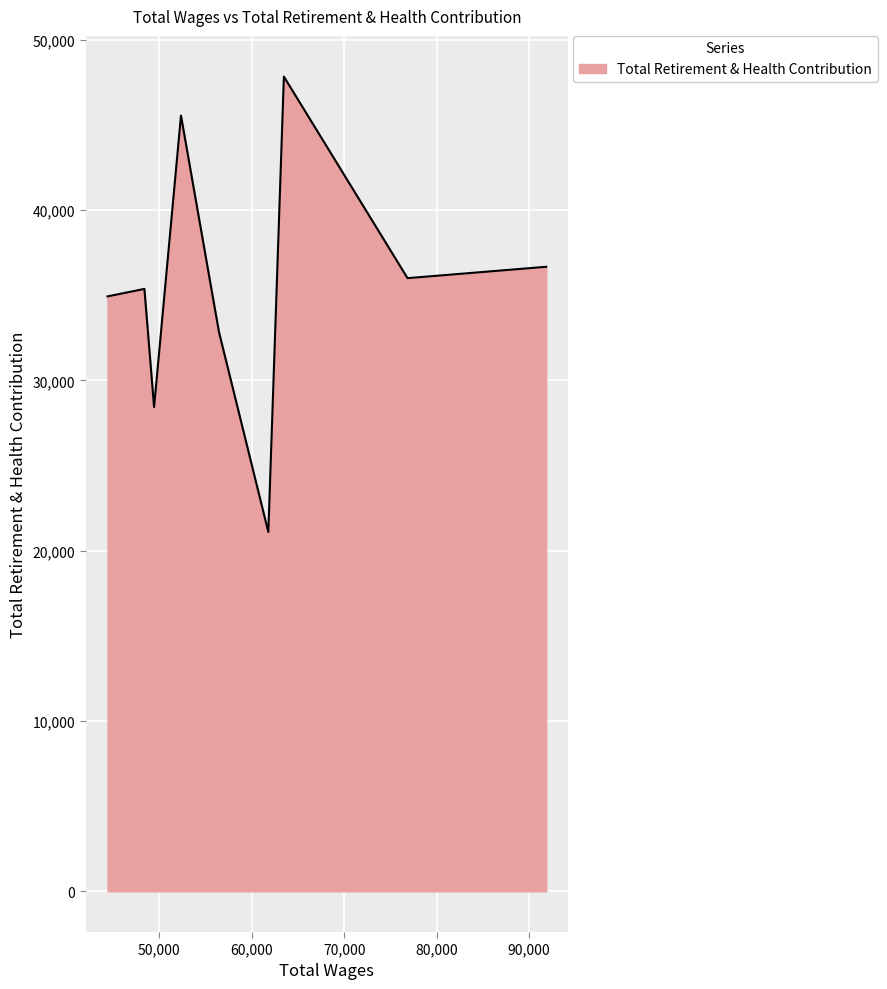

What is the difference between the maximum and minimum values?

26739